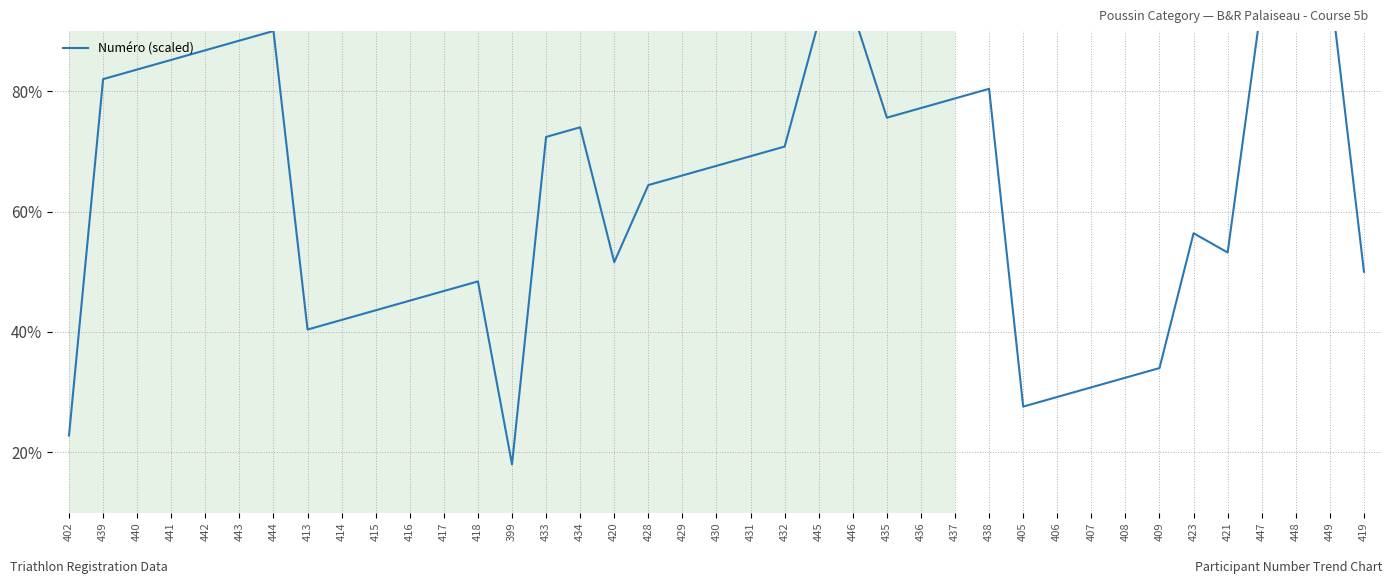

Reading left to right, extract all data points from this chart.

402=22.8	439=82.0	440=83.6	441=85.2	442=86.8	443=88.4	444=90.0	413=40.4	414=42.0	415=43.6	416=45.2	417=46.8	418=48.4	399=18.0	433=72.4	434=74.0	420=51.6	428=64.4	429=66.0	430=67.6	431=69.2	432=70.8	445=91.6	446=93.2	435=75.6	436=77.2	437=78.8	438=80.4	405=27.6	406=29.2	407=30.8	408=32.4	409=34.0	423=56.4	421=53.2	447=94.8	448=96.4	449=98.0	419=50.0